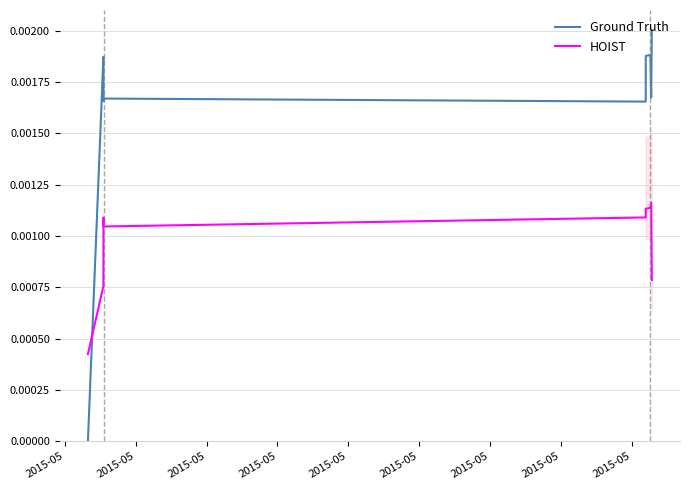

The HOIST series shows 0.0 at 2015-05. True or false?

True